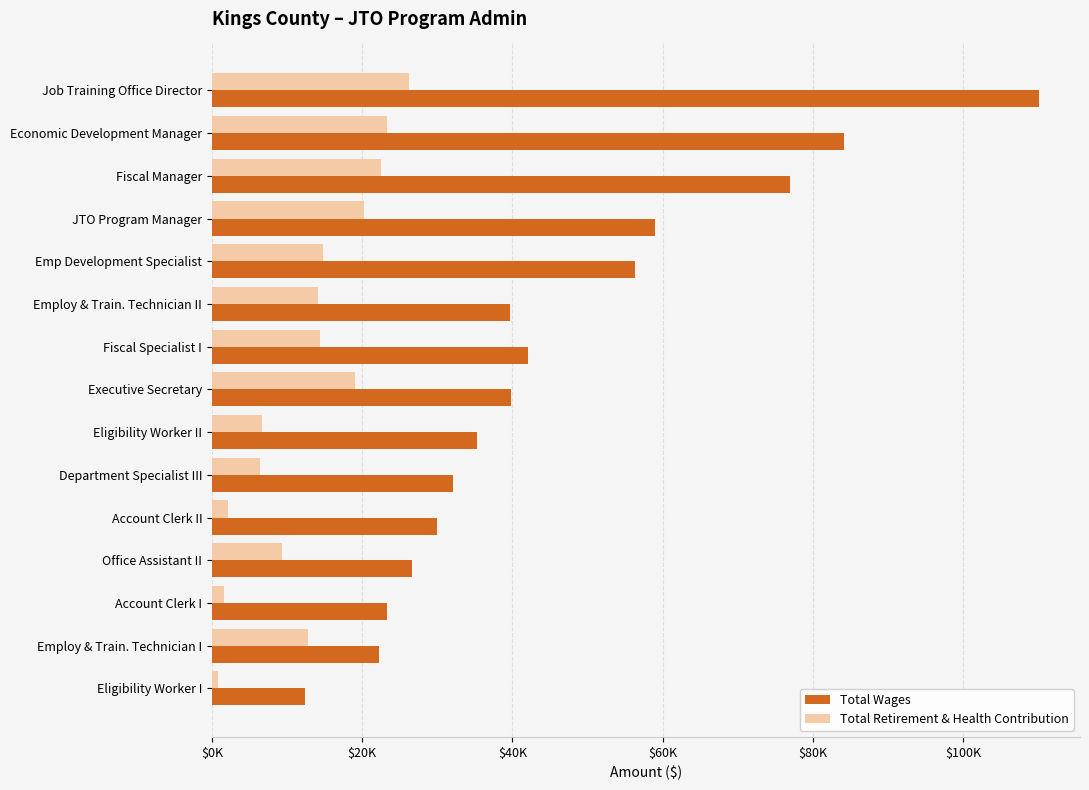

What is the difference between the maximum and minimum values in the Total Wages series?

97597